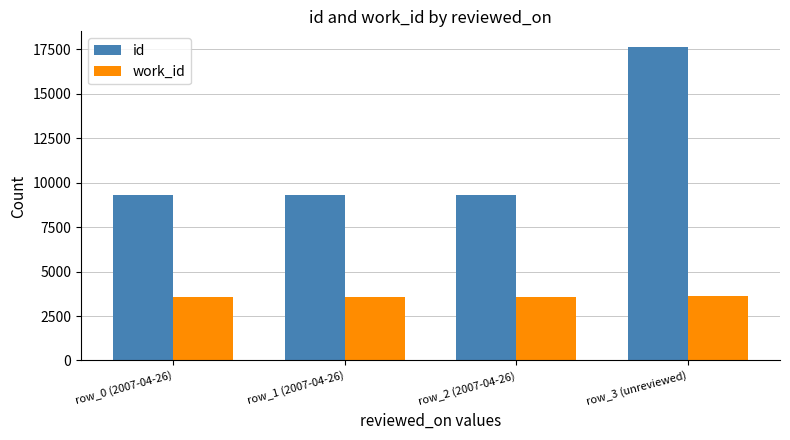

What is the highest value of the id series?

17640